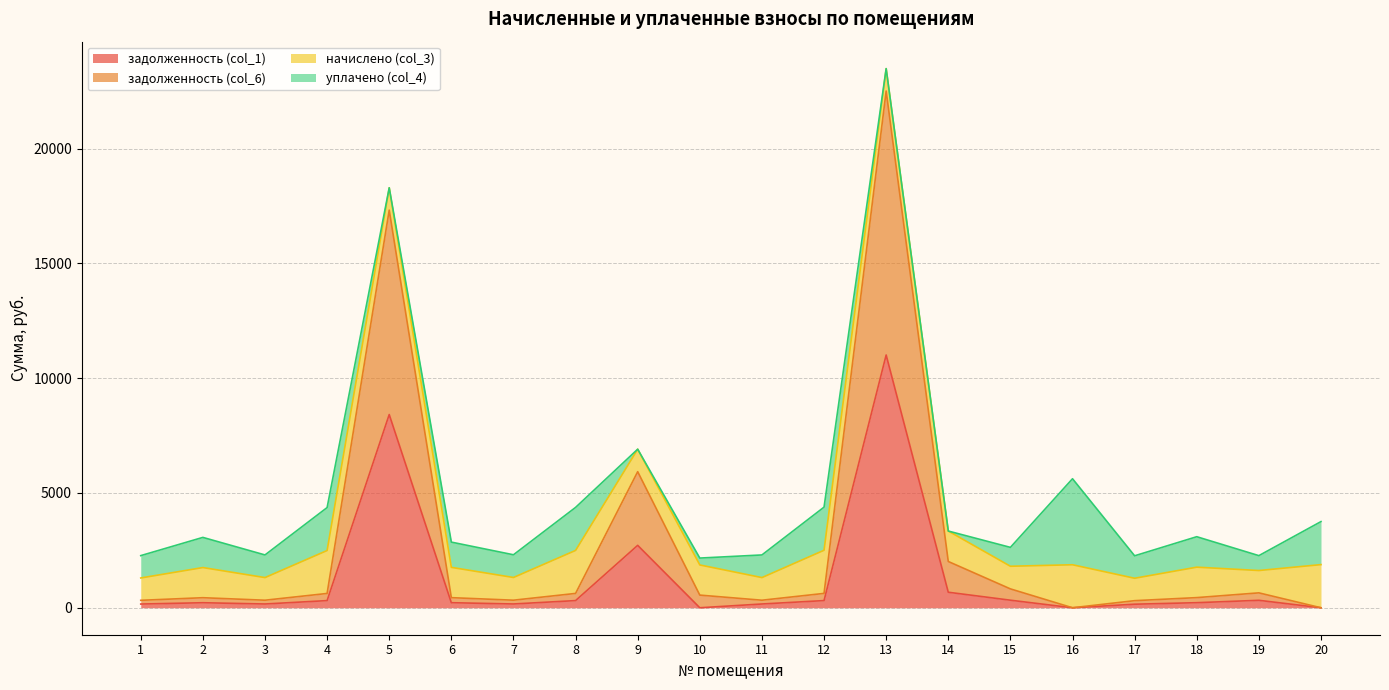

In задолженность (col_1), how many points are lower than both neighbors (excluding endpoints)?

4